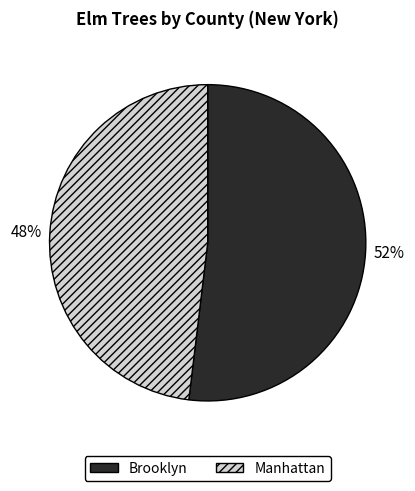

How many slices are in this pie chart?

2